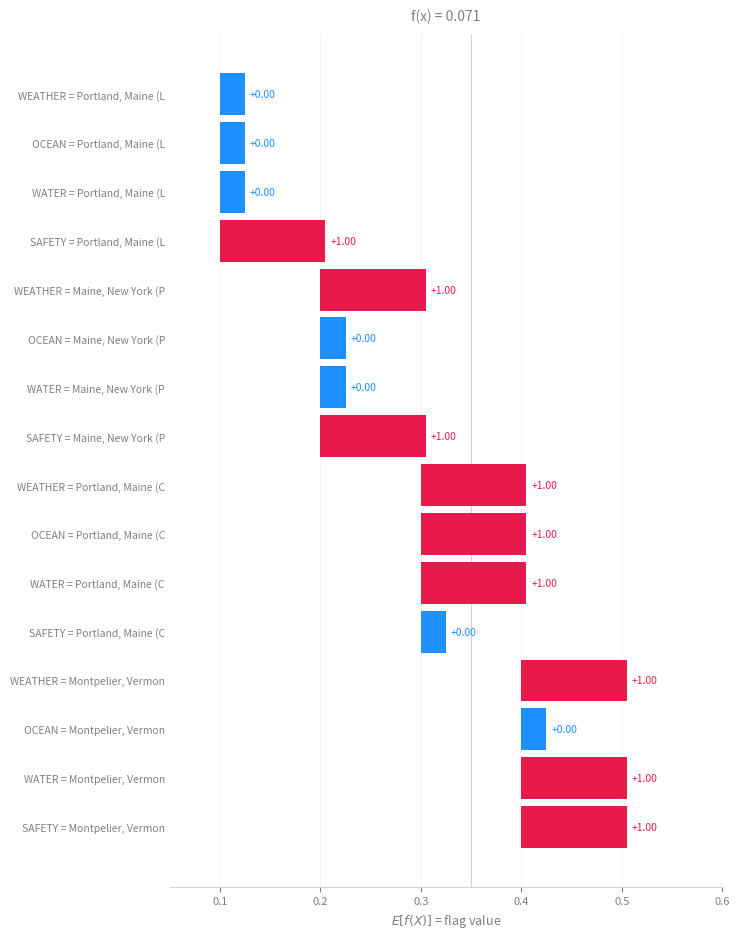

Does the chart contain any negative values?

No